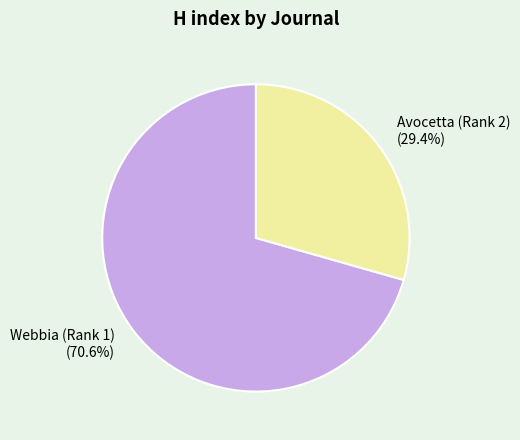

Approximately how many times larger is the value at Webbia (Rank 1) (70.6%) compared to Avocetta (Rank 2) (29.4%)?

2.4